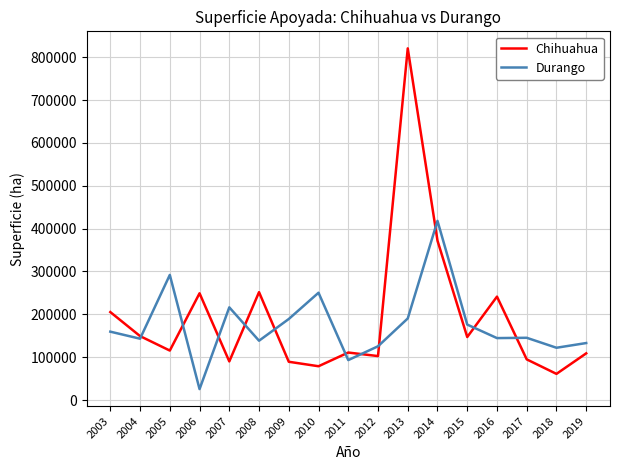

At which label does Durango reach its minimum?

2006